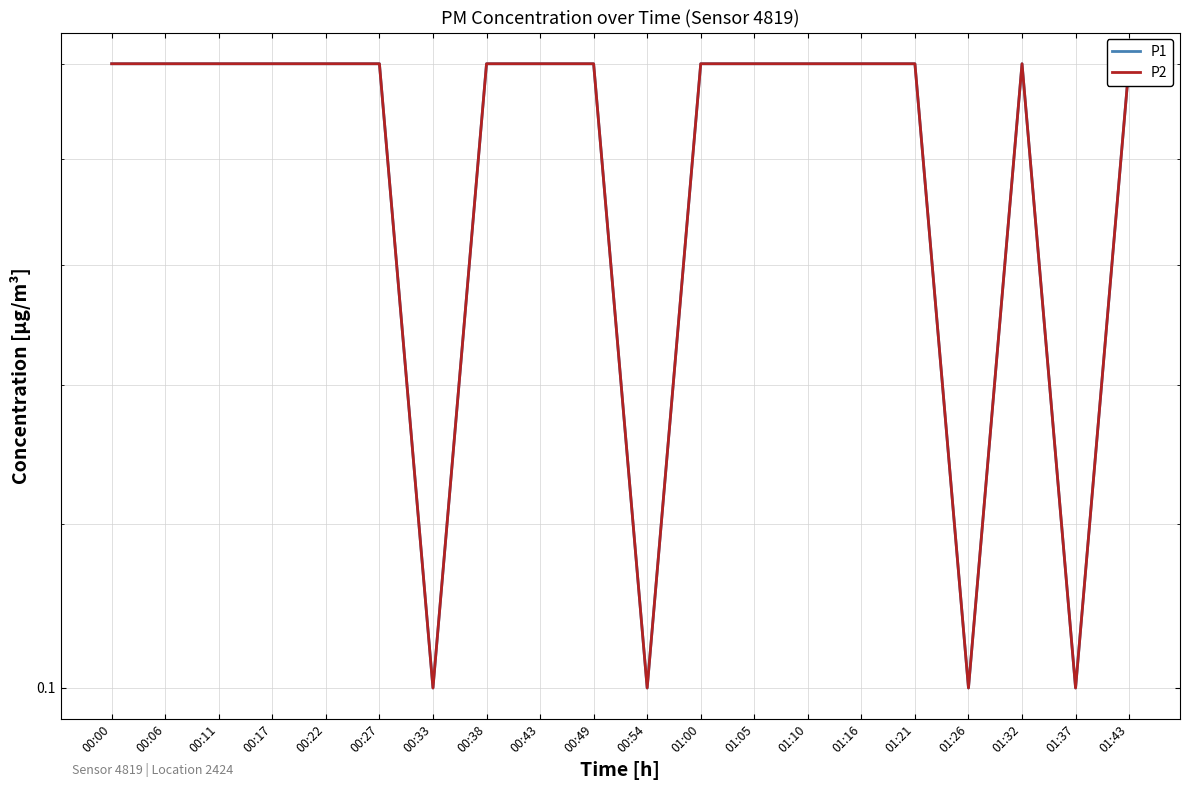

Which series has the largest total across all categories?

P1